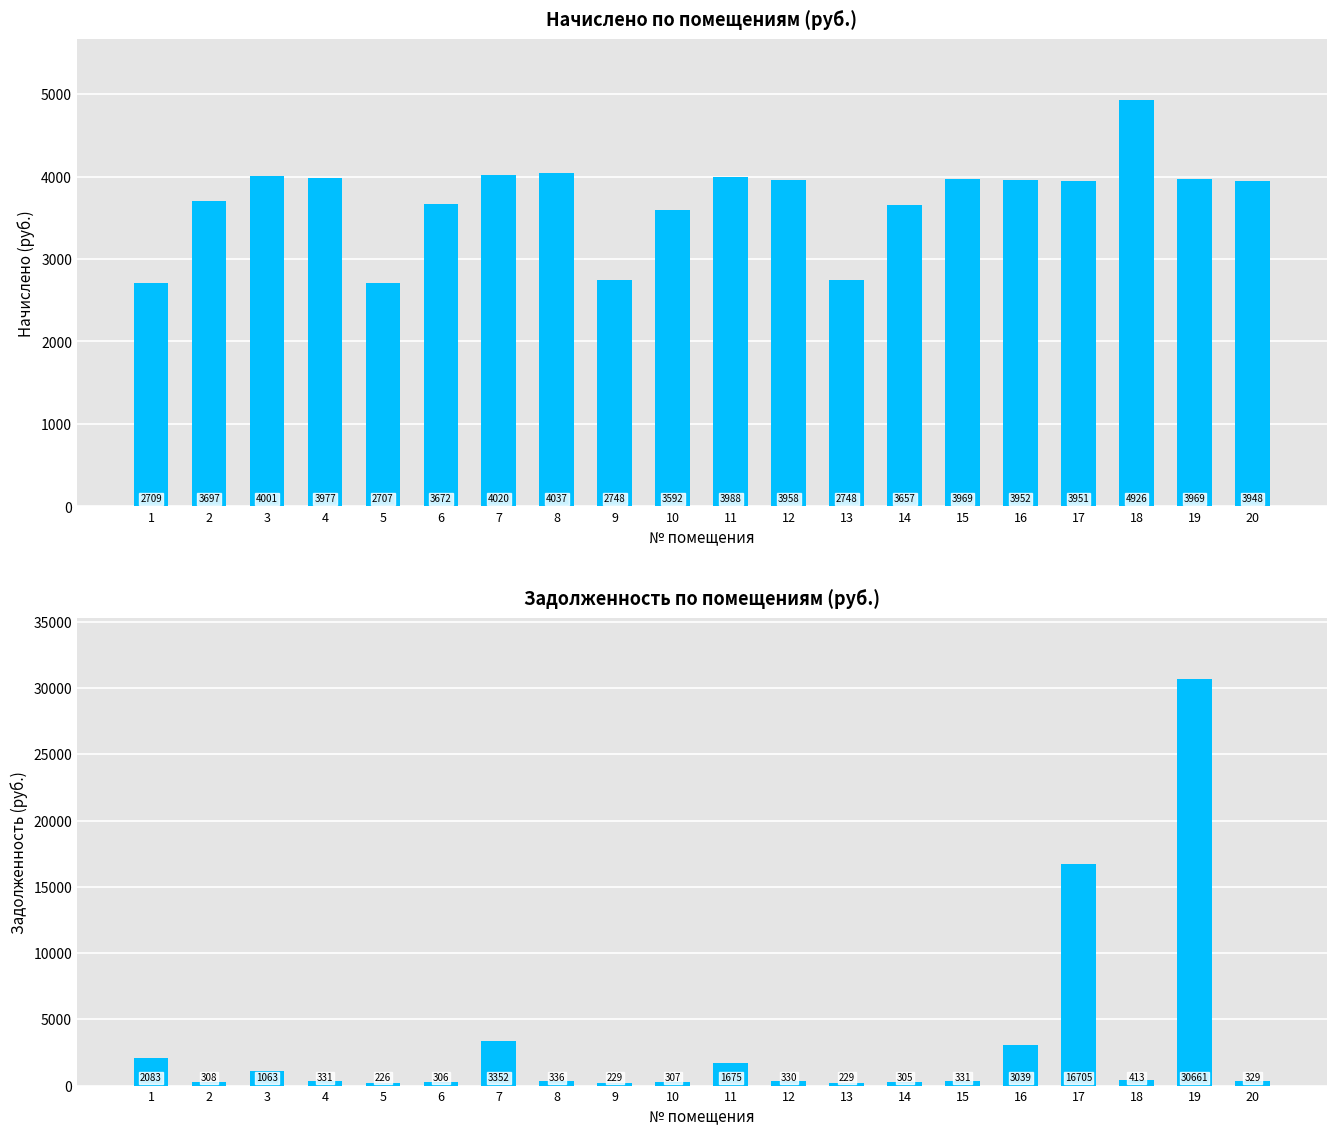

At which label is начислено closest to 3816?

2